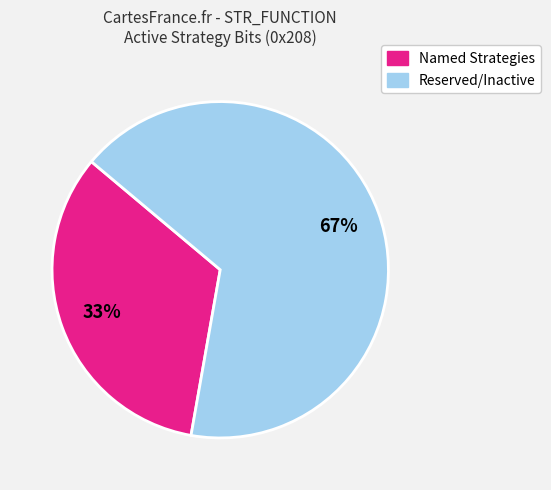

Is there a majority slice in this chart?

Yes